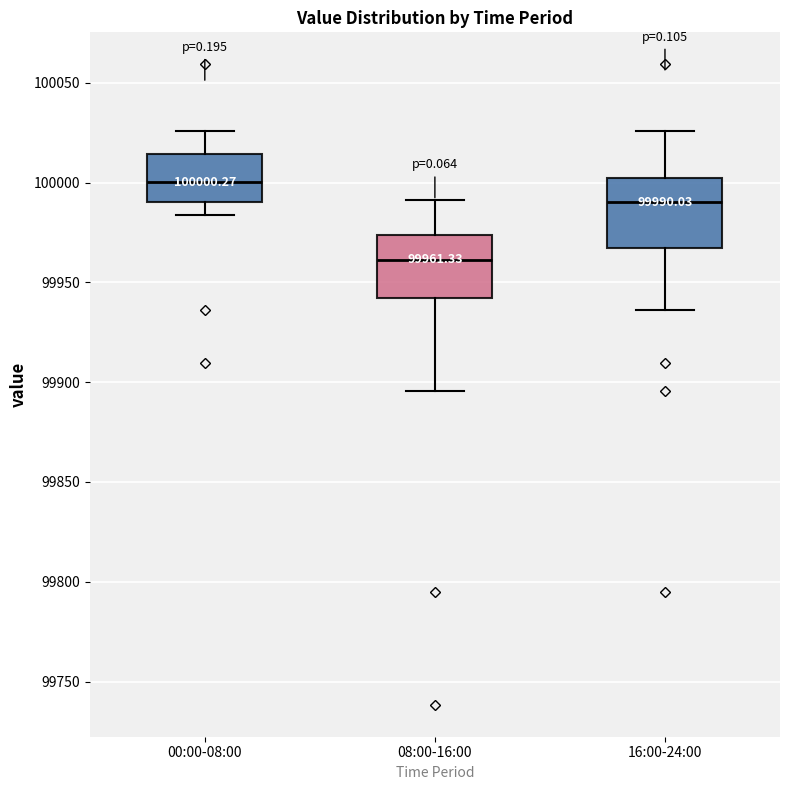

Which box's median line is the highest?

00:00-08:00